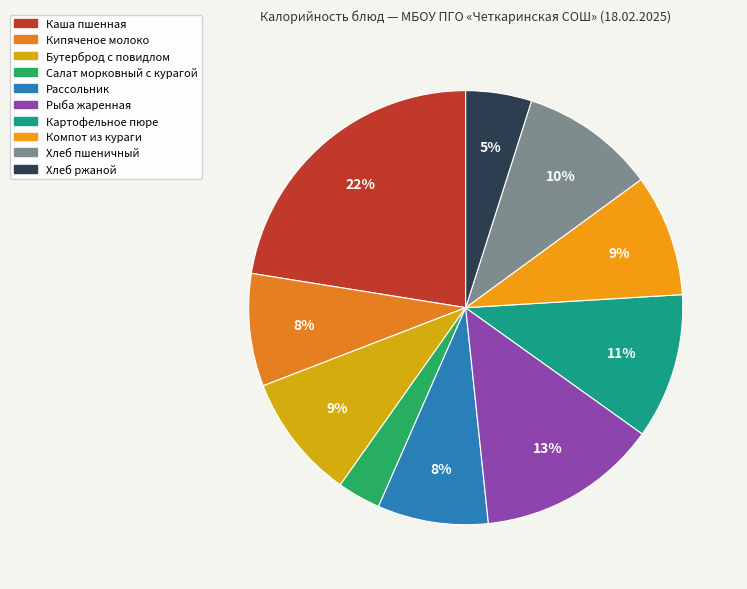

What percentage is NOT represented by Рассольник?

91.8%